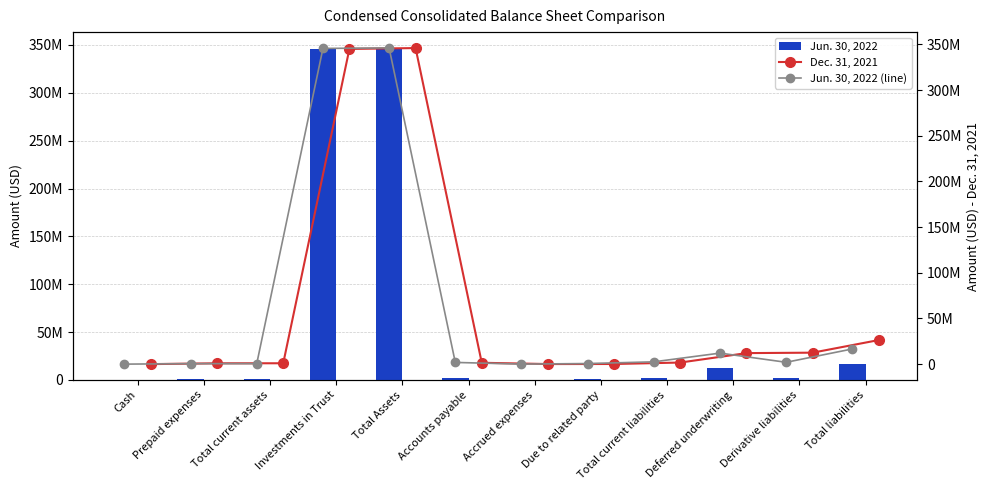

Rank the categories by Jun. 30, 2022 value from highest to lowest.

Total Assets, Investments in Trust, Total liabilities, Deferred underwriting, Total current liabilities, Derivative liabilities, Accounts payable, Due to related party, Total current assets, Prepaid expenses, Accrued expenses, Cash